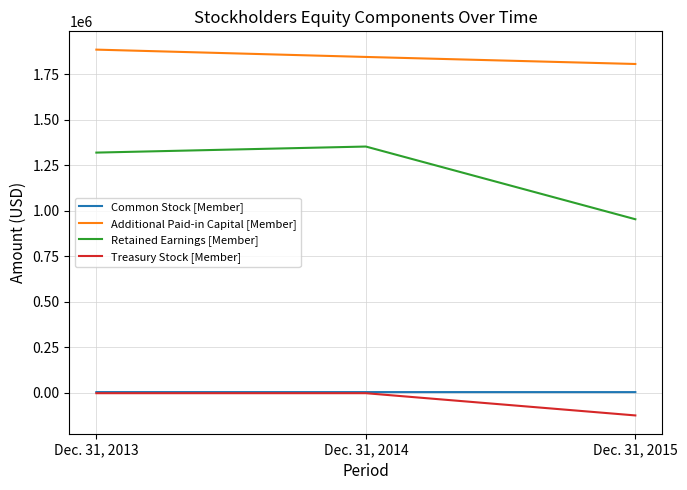

At how many categories does at least one series exceed 49896?

3